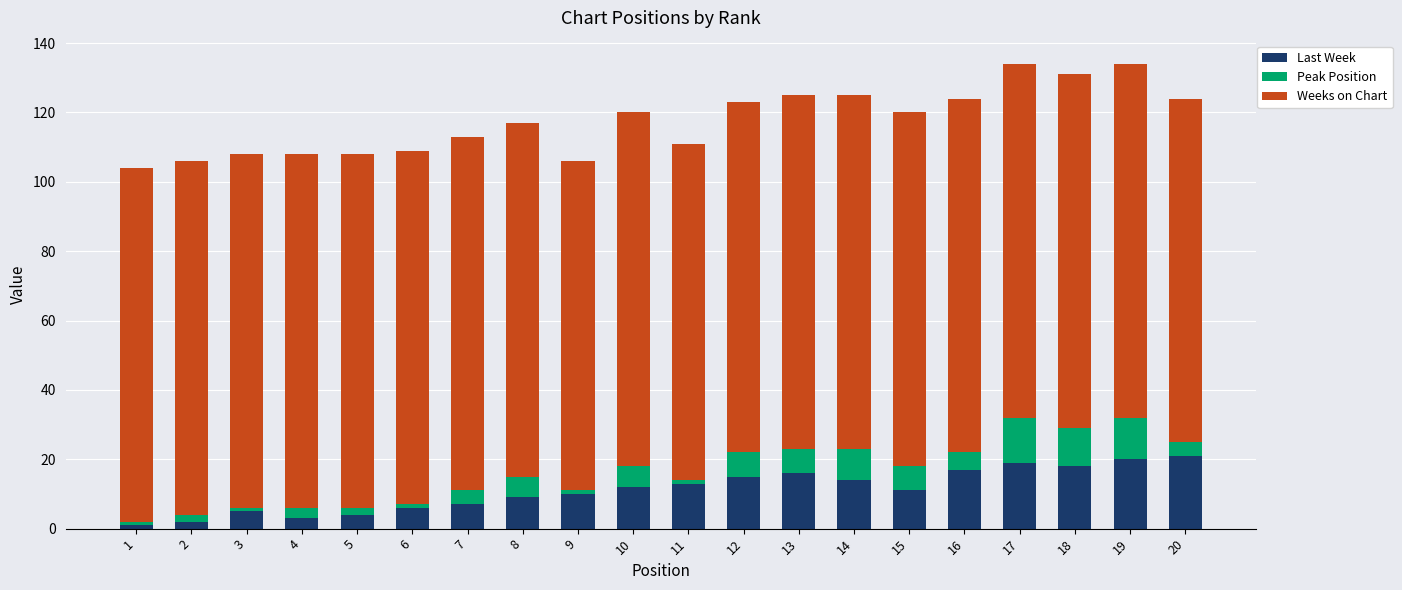

The value of Last Week at 18 is 4. True or false?

False